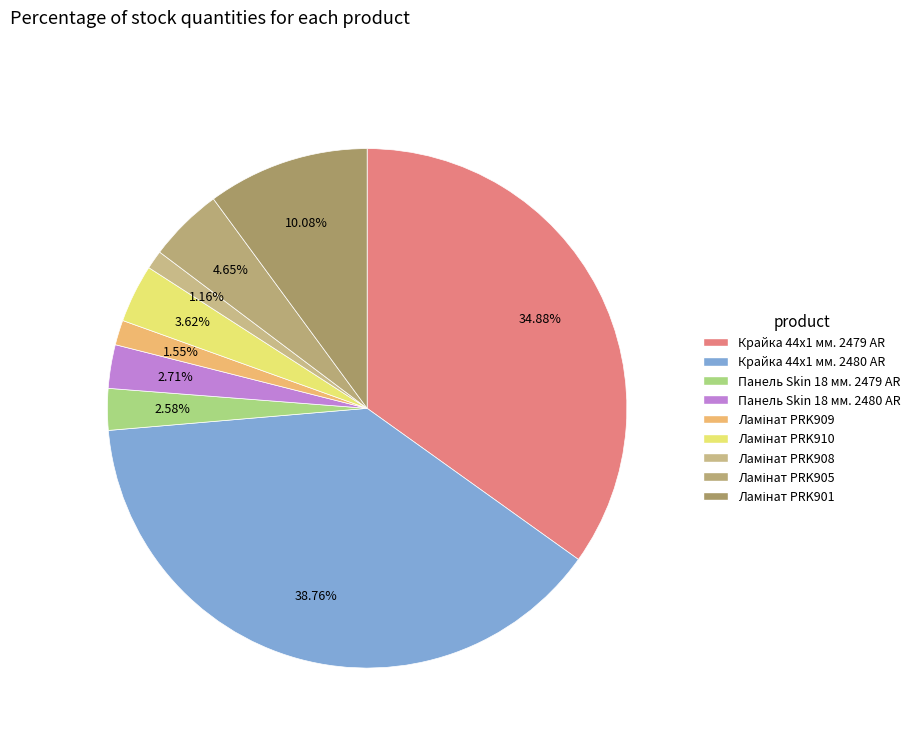

To the nearest percent, what is the average slice percentage?

11%